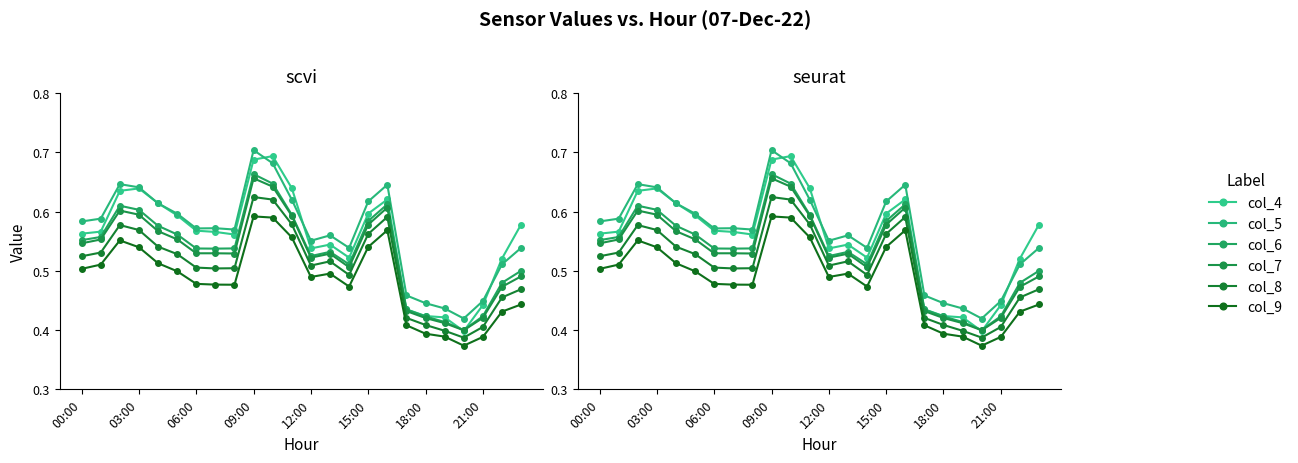

Count the col_7 values in the range 0 to 1.

24